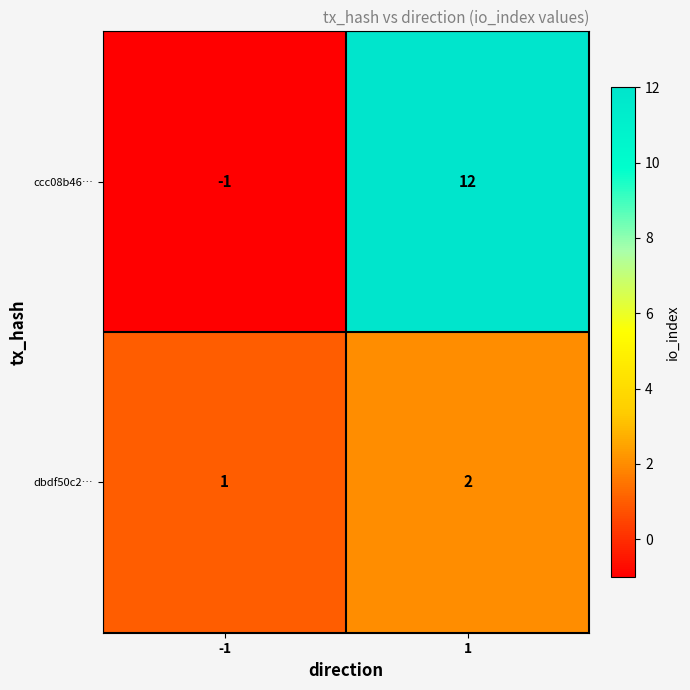

List the series in order of their peak value, lowest first.

dbdf50c2…, ccc08b46…